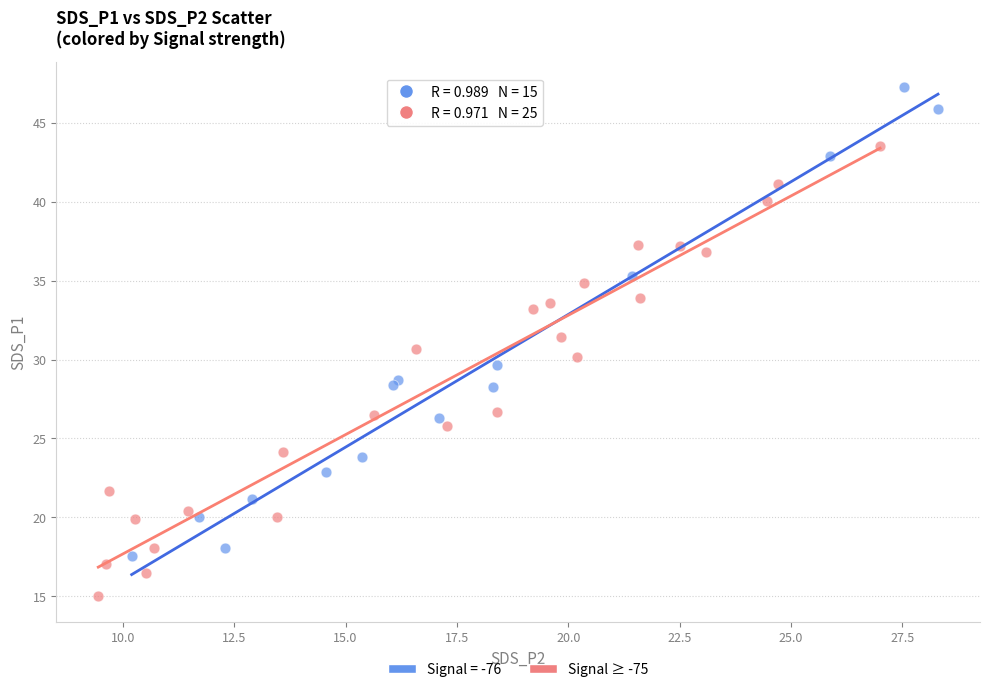

Which series contains the lowest Y value?

Signal ≥ -75